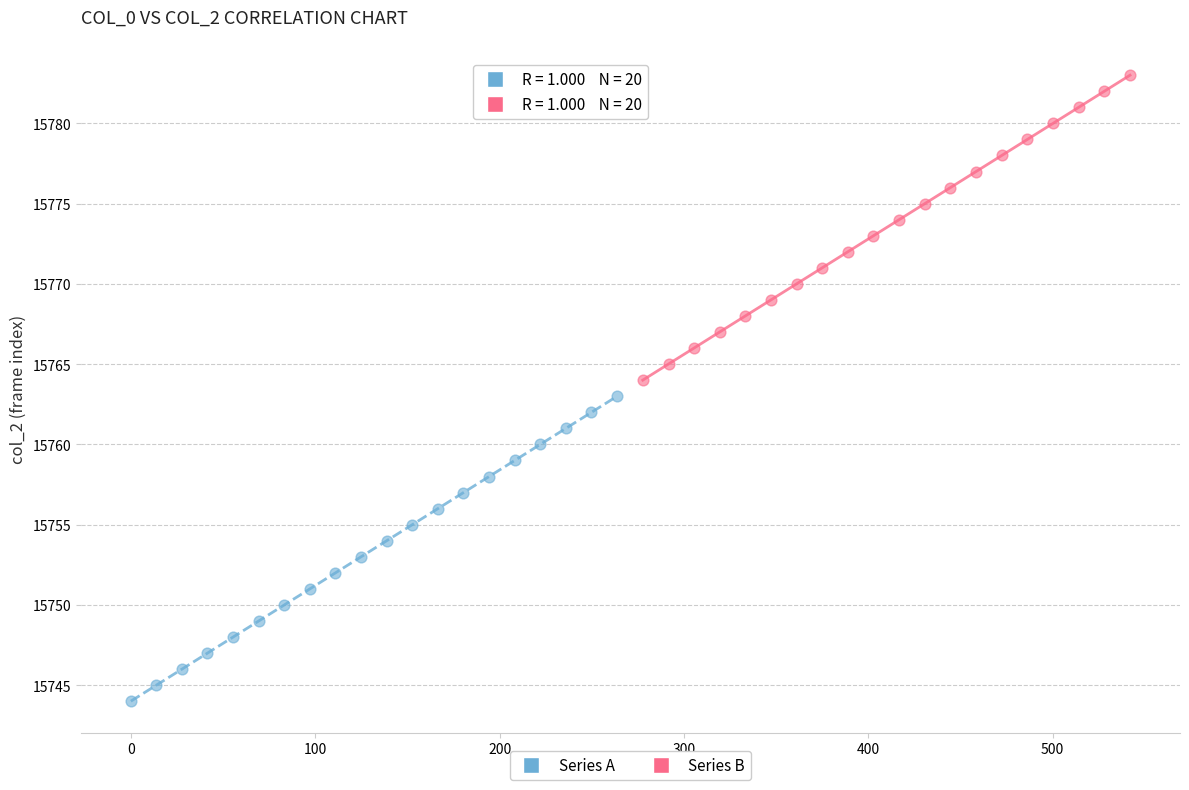

Which series reaches the minimum Y coordinate?

Series A